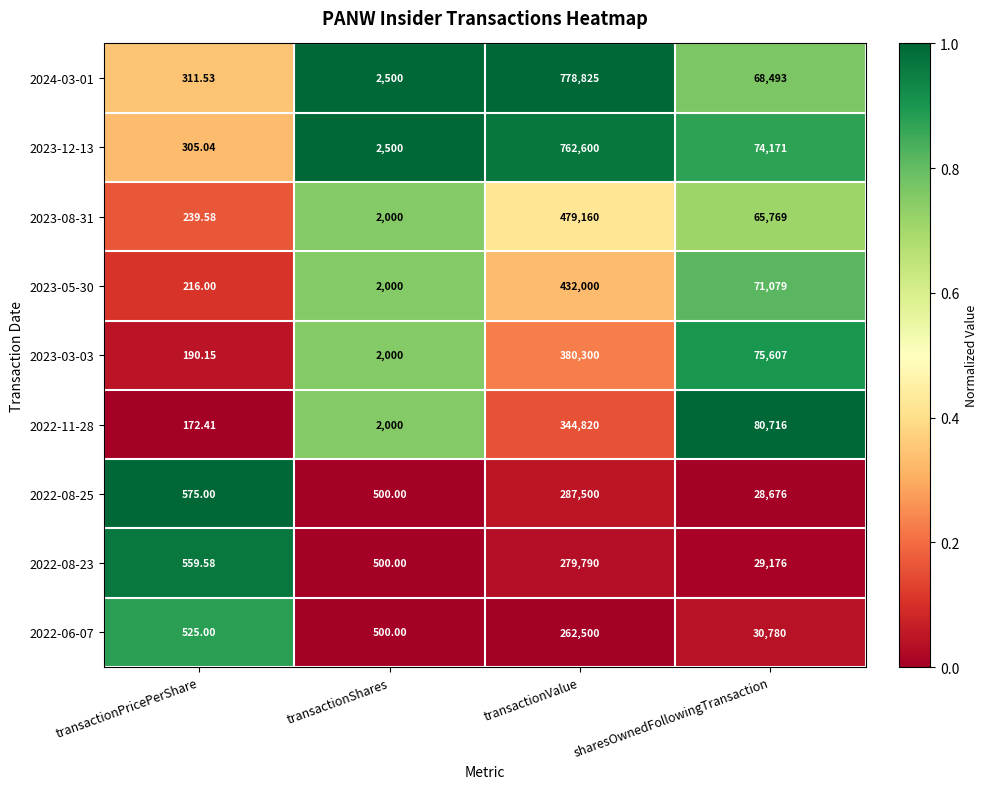

Count the number of data series in this chart.

9